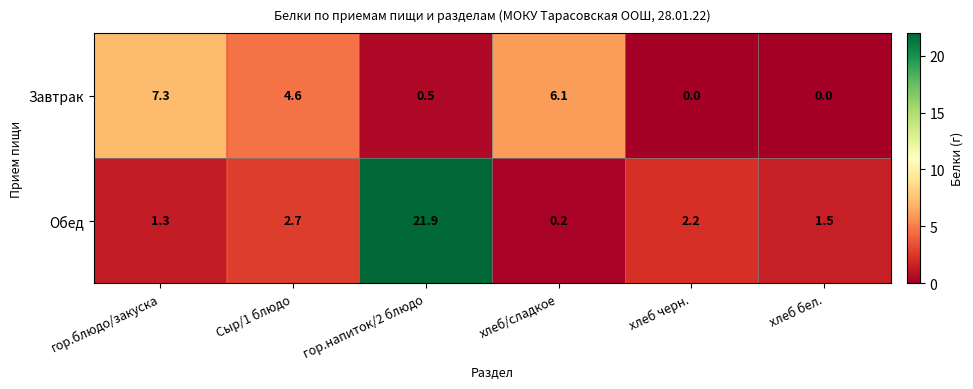

The value of Завтрак at хлеб/сладкое is 10.7. True or false?

False